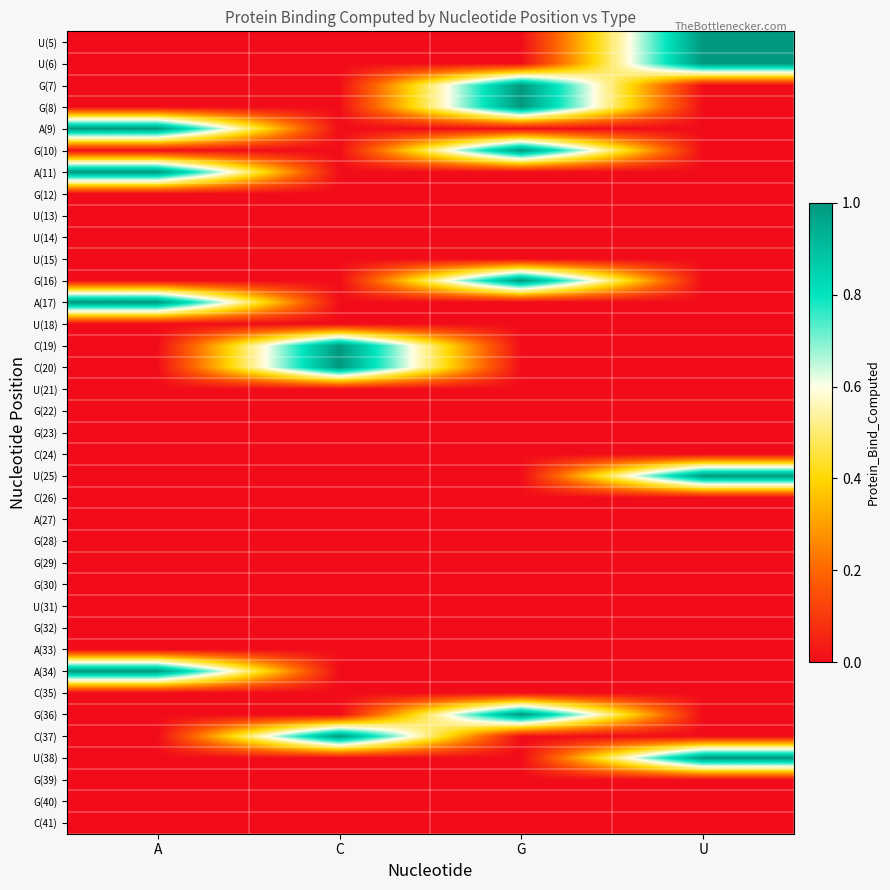

Reading left to right, extract all data points from this chart.

U(5): A=0	C=0	G=0	U=1
U(6): A=0	C=0	G=0	U=1
G(7): A=0	C=0	G=1	U=0
G(8): A=0	C=0	G=1	U=0
A(9): A=1	C=0	G=0	U=0
G(10): A=0	C=0	G=1	U=0
A(11): A=1	C=0	G=0	U=0
G(12): A=0	C=0	G=0	U=0
U(13): A=0	C=0	G=0	U=0
U(14): A=0	C=0	G=0	U=0
U(15): A=0	C=0	G=0	U=0
G(16): A=0	C=0	G=1	U=0
A(17): A=1	C=0	G=0	U=0
U(18): A=0	C=0	G=0	U=0
C(19): A=0	C=1	G=0	U=0
C(20): A=0	C=1	G=0	U=0
U(21): A=0	C=0	G=0	U=0
G(22): A=0	C=0	G=0	U=0
G(23): A=0	C=0	G=0	U=0
C(24): A=0	C=0	G=0	U=0
U(25): A=0	C=0	G=0	U=1
C(26): A=0	C=0	G=0	U=0
A(27): A=0	C=0	G=0	U=0
G(28): A=0	C=0	G=0	U=0
G(29): A=0	C=0	G=0	U=0
G(30): A=0	C=0	G=0	U=0
U(31): A=0	C=0	G=0	U=0
G(32): A=0	C=0	G=0	U=0
A(33): A=0	C=0	G=0	U=0
A(34): A=1	C=0	G=0	U=0
C(35): A=0	C=0	G=0	U=0
G(36): A=0	C=0	G=1	U=0
C(37): A=0	C=1	G=0	U=0
U(38): A=0	C=0	G=0	U=1
G(39): A=0	C=0	G=0	U=0
G(40): A=0	C=0	G=0	U=0
C(41): A=0	C=0	G=0	U=0